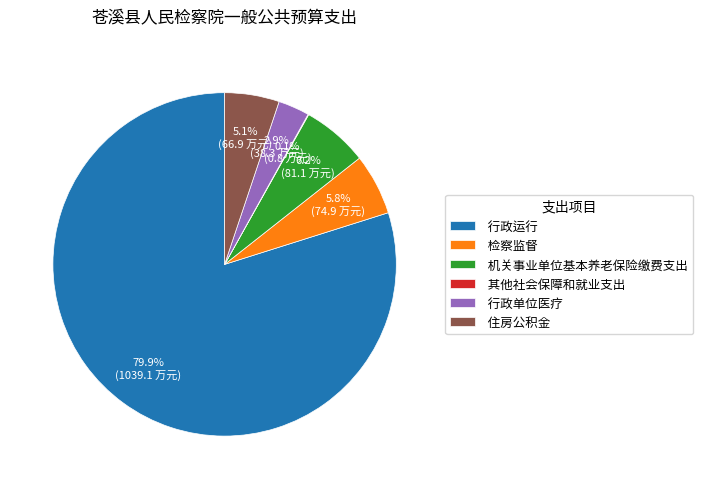

What is the total percentage of 检察监督 and 行政单位医疗?

8.7%